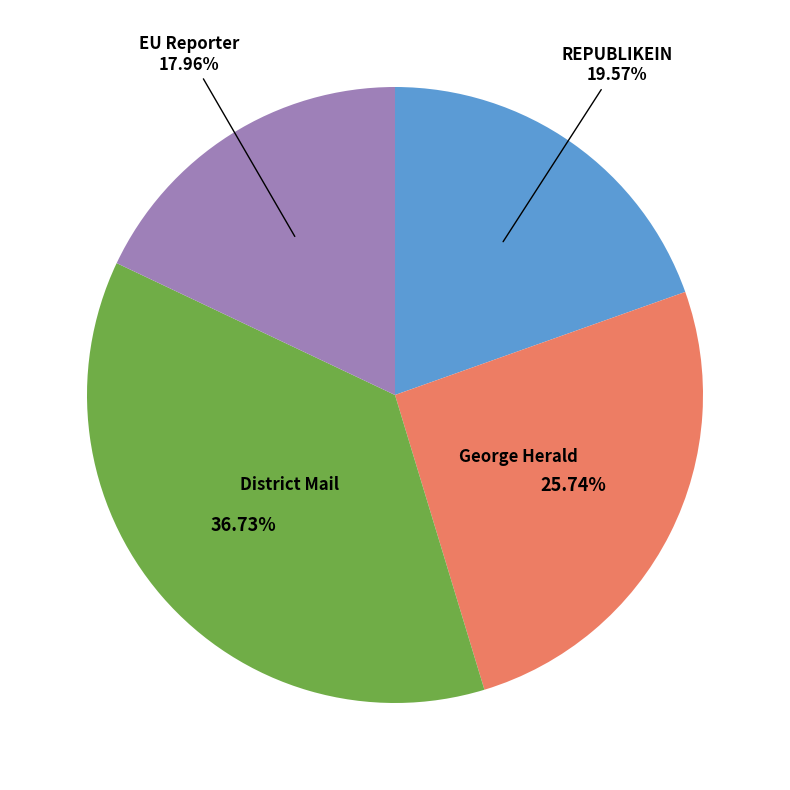

Is there a majority slice in this chart?

No